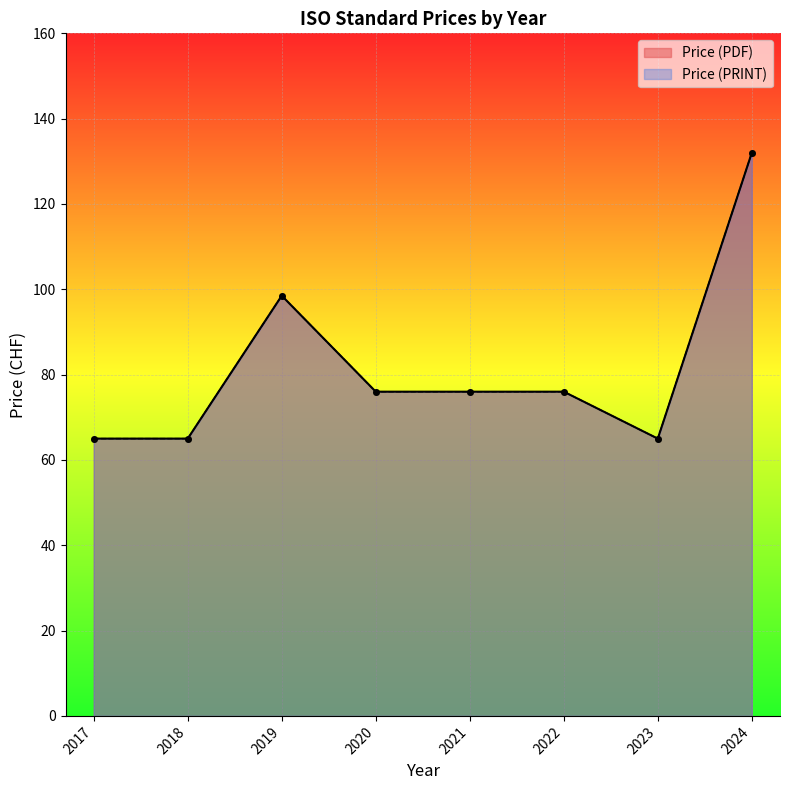

How many lines are shown in the chart?

2